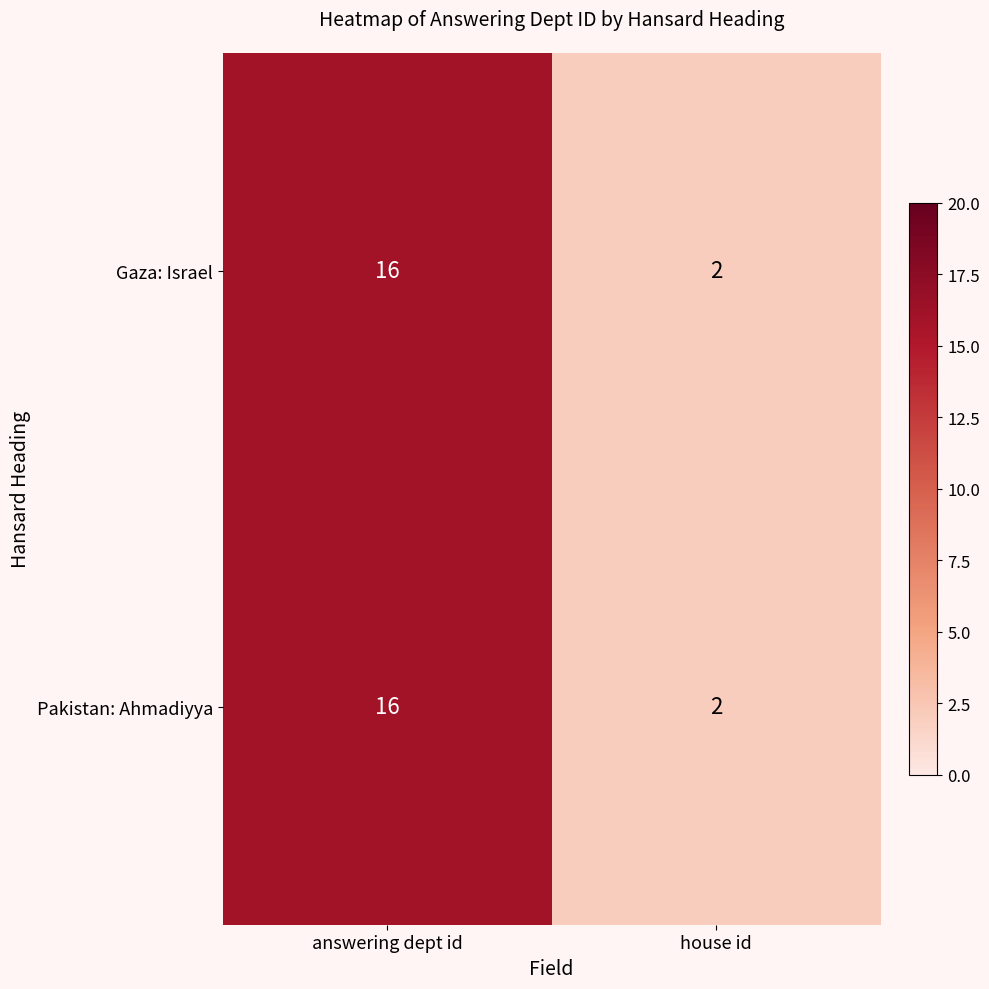

What is the total value across all series at house id?

4